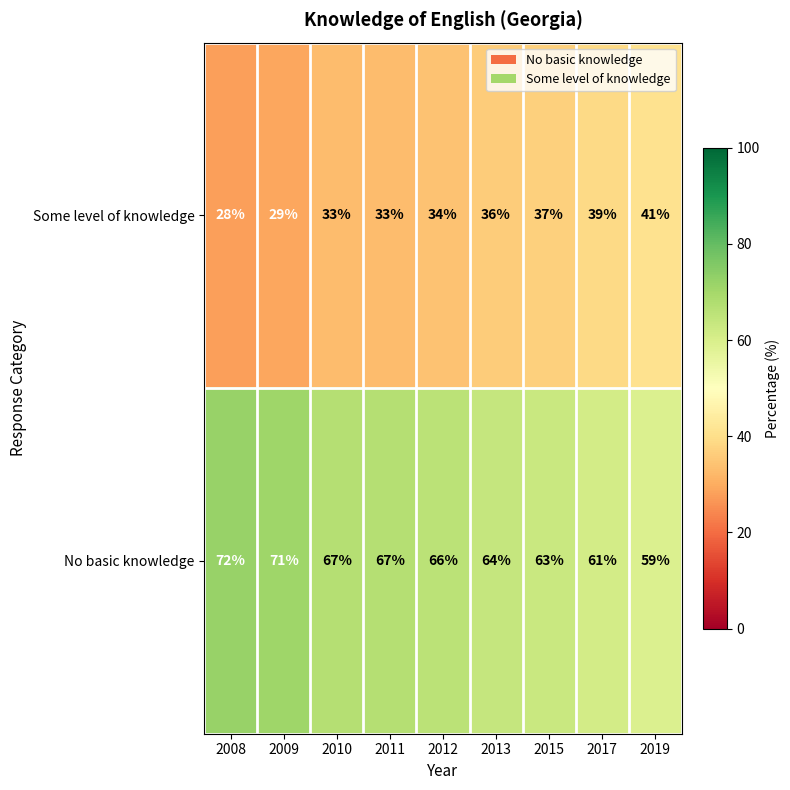

Rank the series at 2015 from highest to lowest value.

No basic knowledge, Some level of knowledge